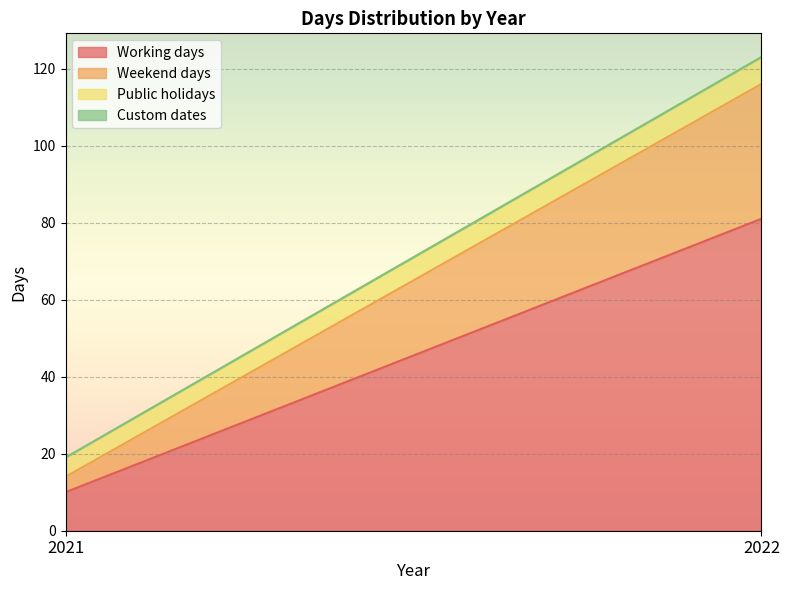

Which series has the largest total across all categories?

Working days